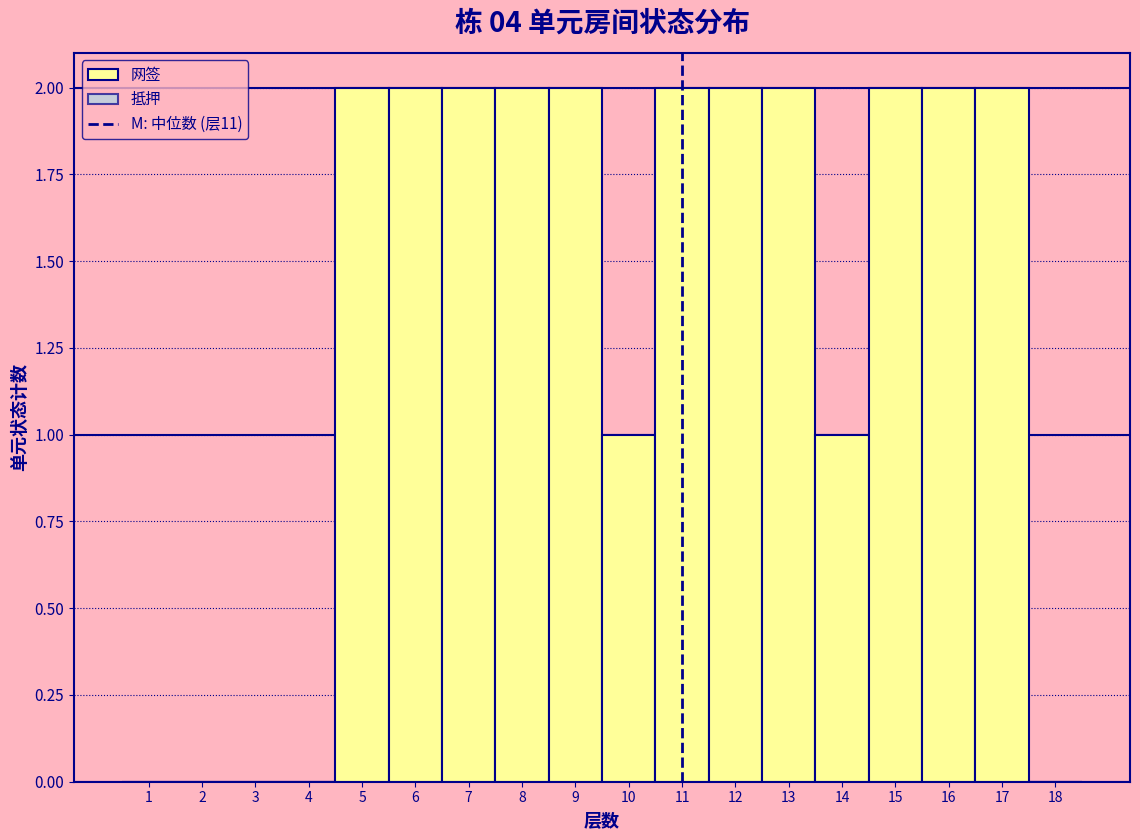

Reading left to right, transcribe this chart: for each bar, give the range it covers on the x-axis and its height. The values are not printed on the chart, so give them approximately, as read against the axis.

0.5 to 1.5: 0
1.5 to 2.5: 0
2.5 to 3.5: 0
3.5 to 4.5: 0
4.5 to 5.5: 2
5.5 to 6.5: 2
6.5 to 7.5: 2
7.5 to 8.5: 2
8.5 to 9.5: 2
9.5 to 10.5: 1
10.5 to 11.5: 2
11.5 to 12.5: 2
12.5 to 13.5: 2
13.5 to 14.5: 1
14.5 to 15.5: 2
15.5 to 16.5: 2
16.5 to 17.5: 2
17.5 to 18.5: 0